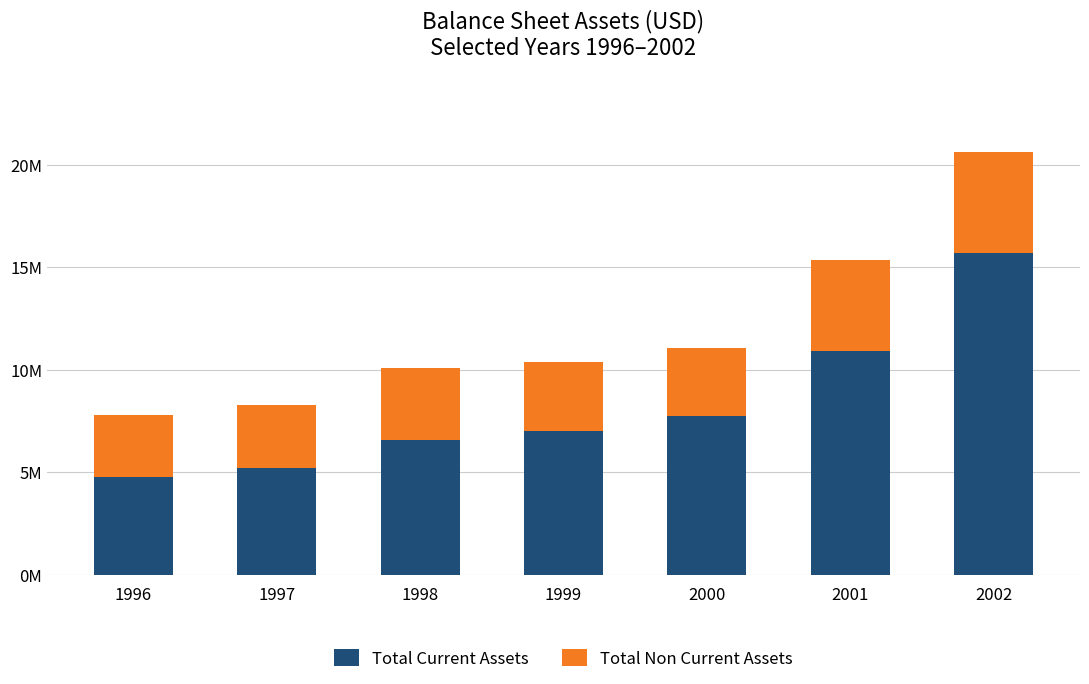

Does the chart contain stacked bars?

Yes